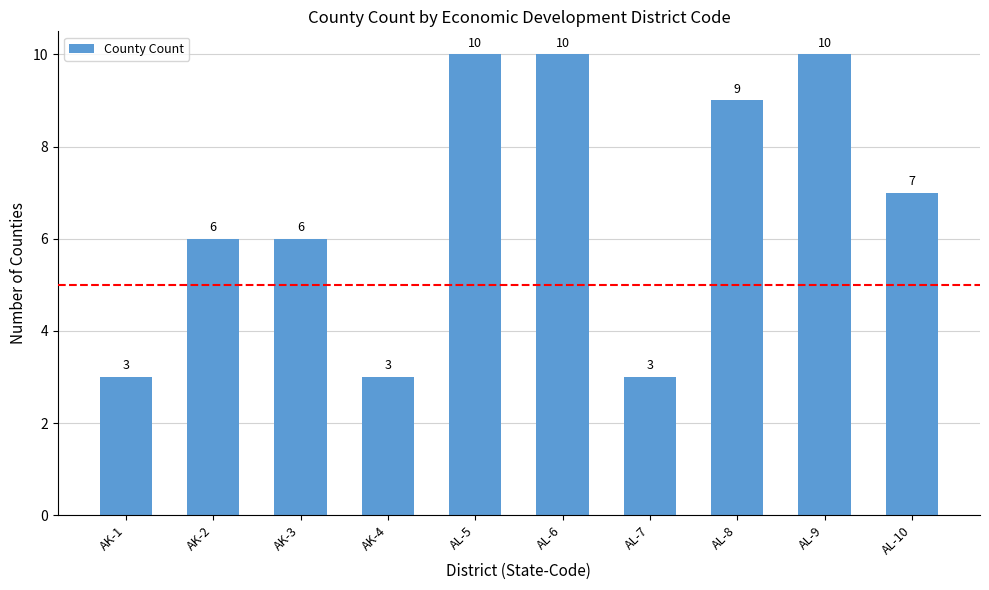

Count the number of categories in the chart.

10